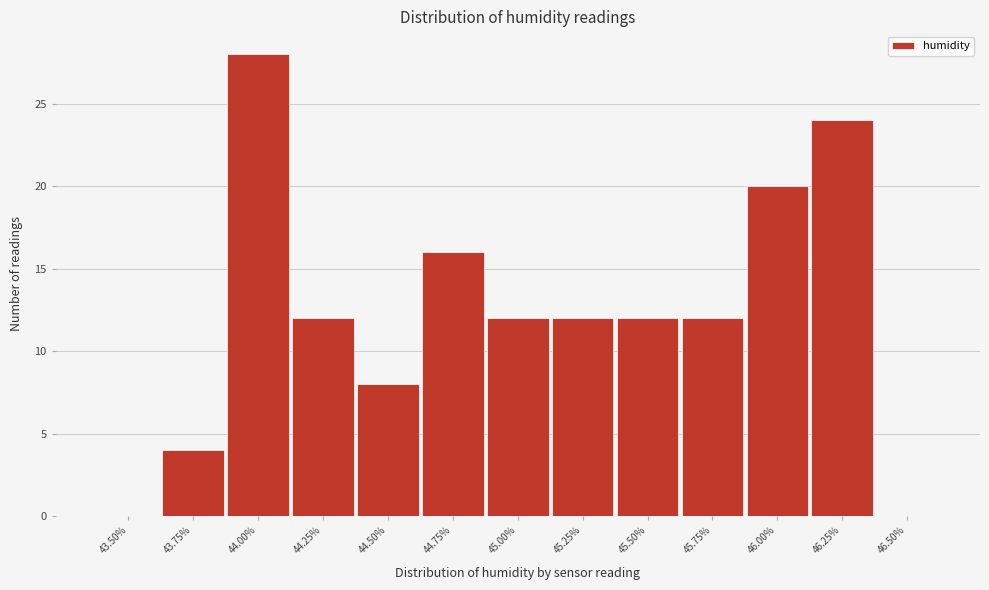

Reading left to right, list all the values displayed in this chart.

43.50%=0	43.75%=4	44.00%=28	44.25%=12	44.50%=8	44.75%=16	45.00%=12	45.25%=12	45.50%=12	45.75%=12	46.00%=20	46.25%=24	46.50%=0